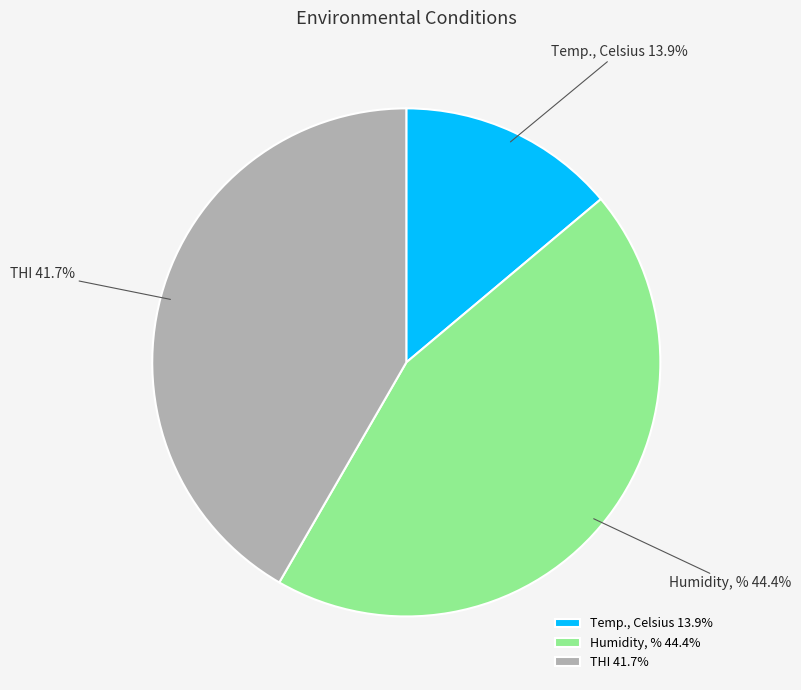

To the nearest percent, what is the combined percentage of Temp., Celsius and THI?

56%